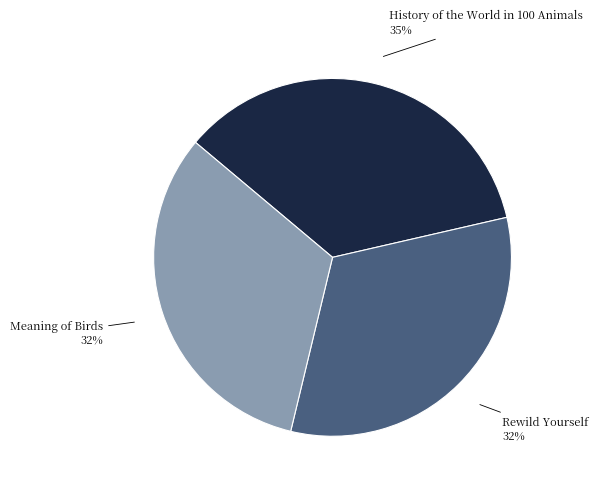

Combined, do Rewild Yourself and Meaning of Birds account for over 50%?

Yes